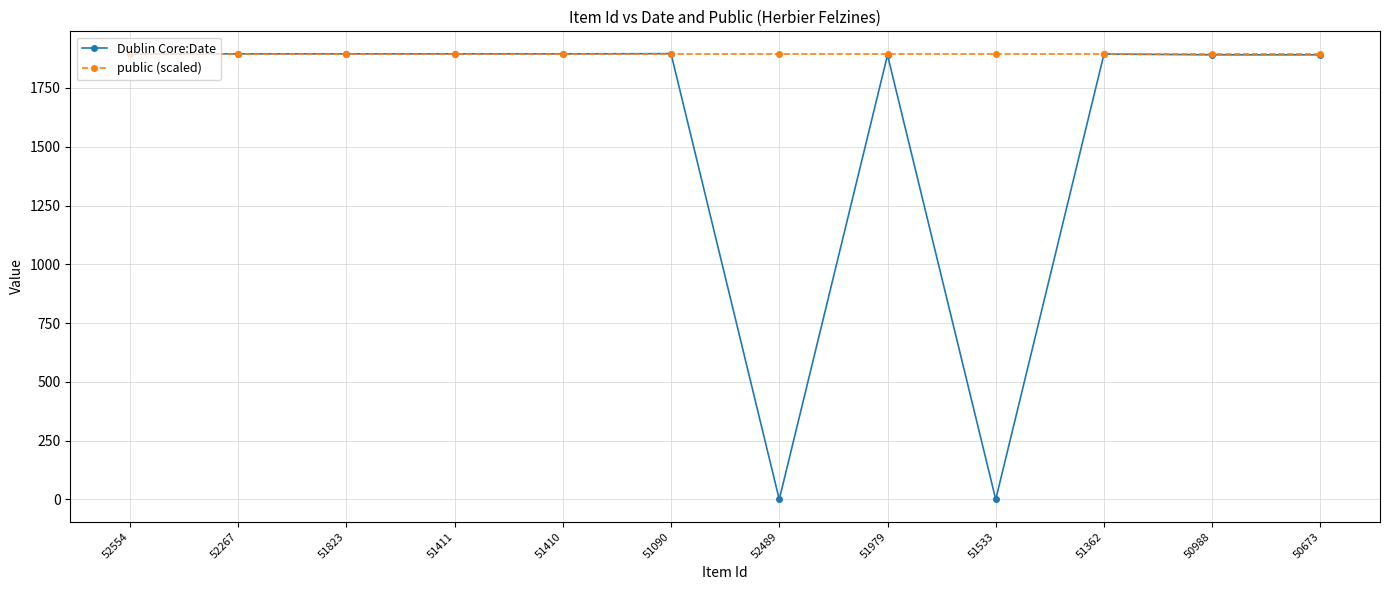

What is the maximum value for Dublin Core:Date?

1896